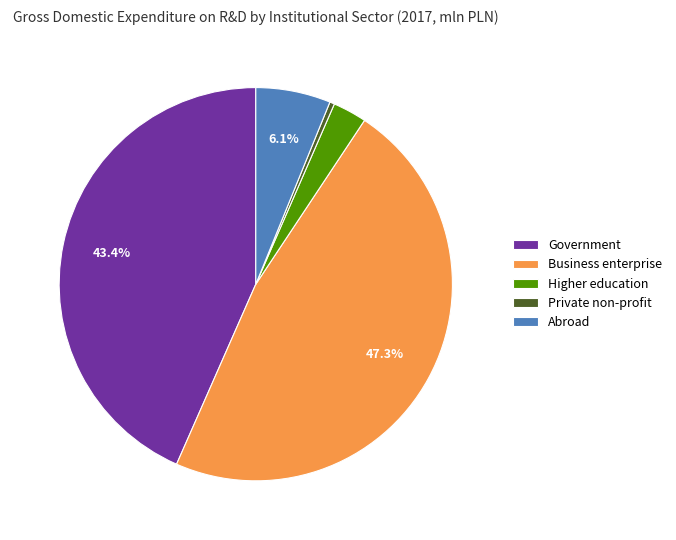

How many segments does this pie chart have?

5